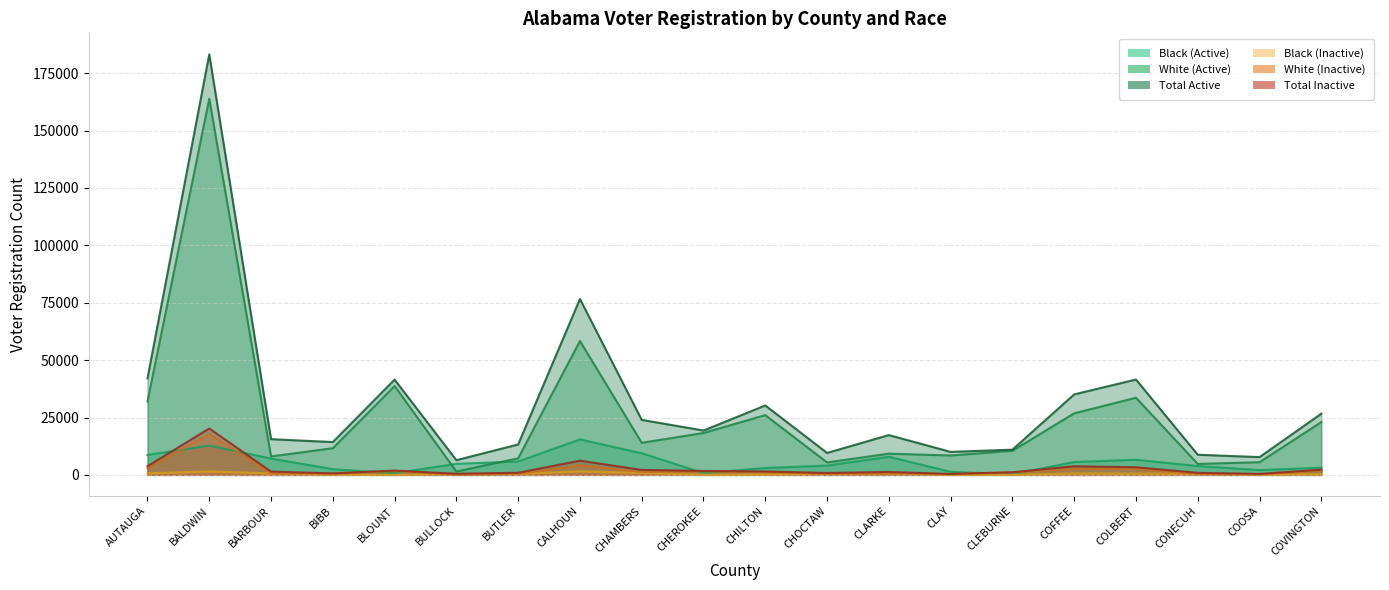

What is the difference between the maximum and minimum values in the Total Active series?

176762